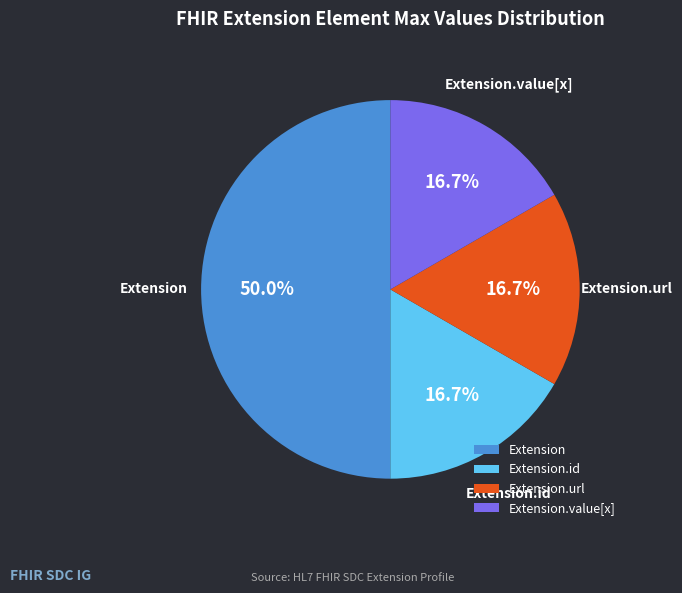

What portion of the pie excludes Extension.url?

83.3%